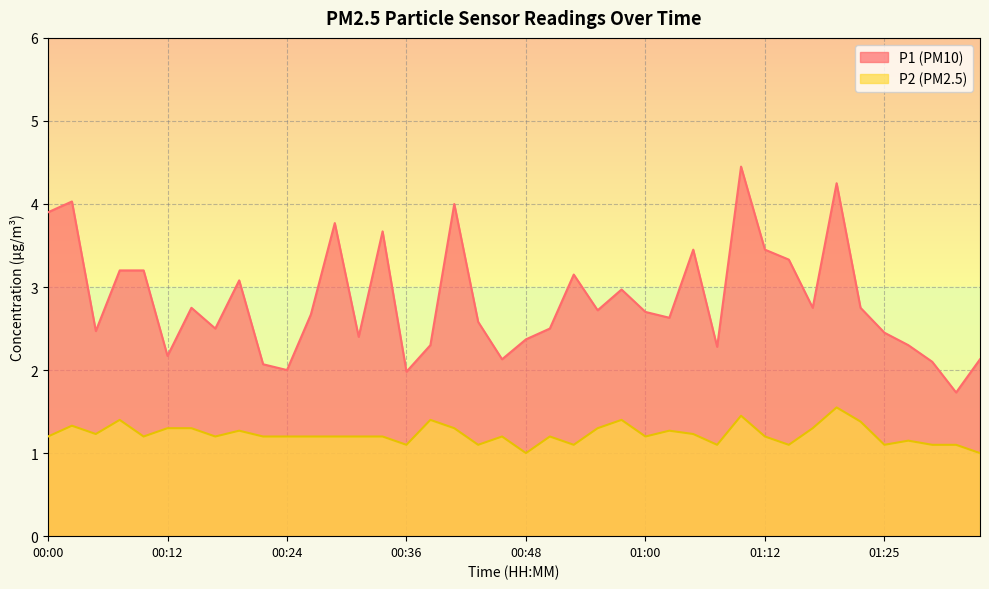

Count the number of categories in the chart.

40